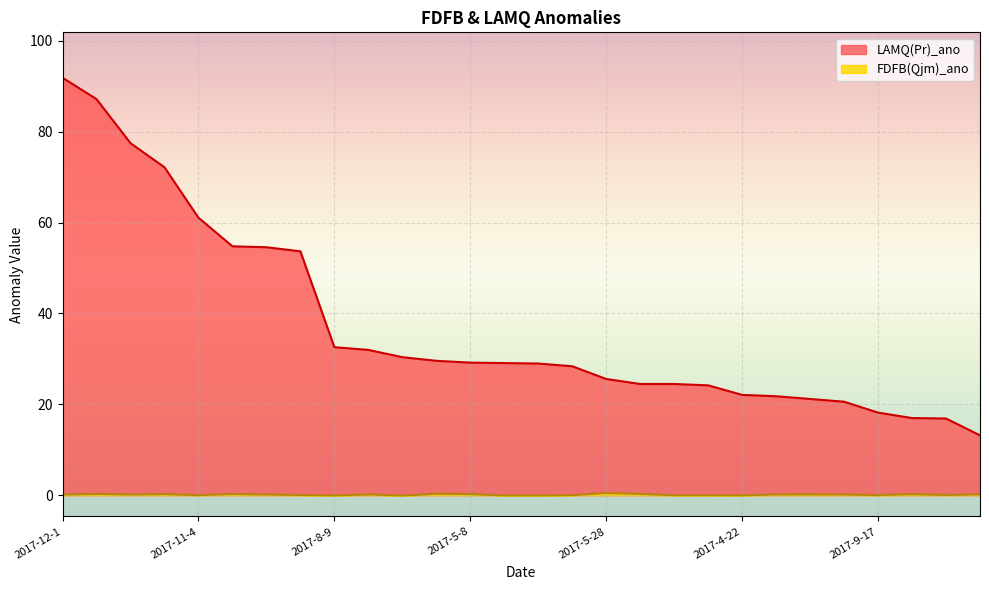

Which category has the highest value in the LAMQ(Pr)_ano series?

2017-12-1